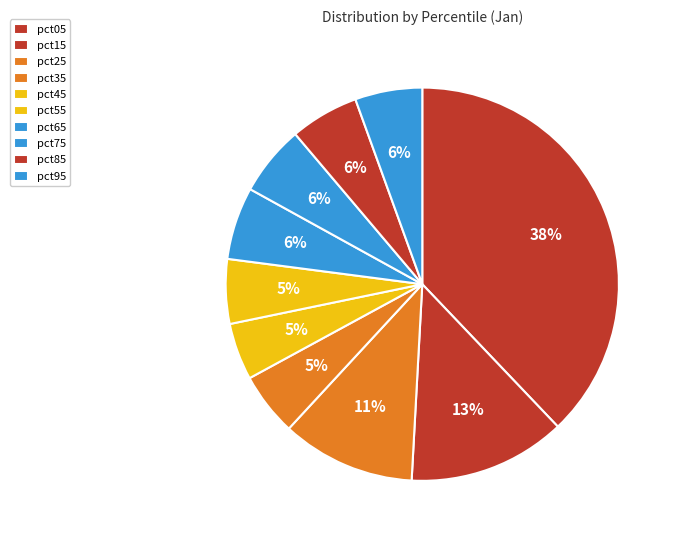

To the nearest percent, what is the difference between the pct15 and pct35 slice percentages?

8%